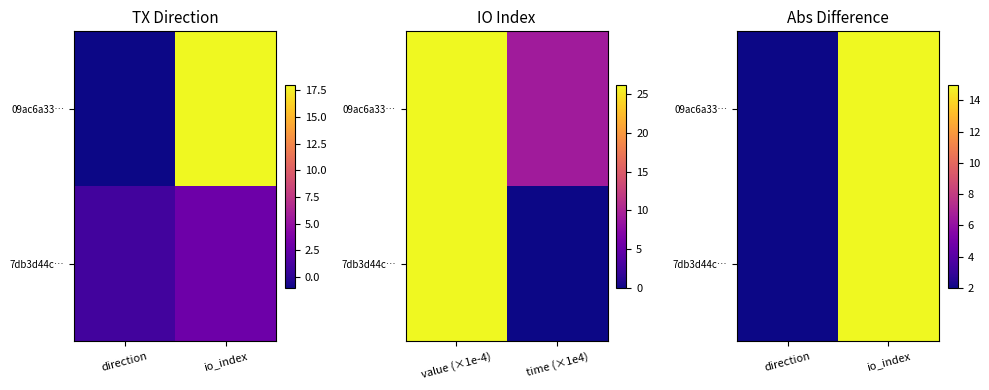

The value of 09ac6a33… at io_index is 15. True or false?

True